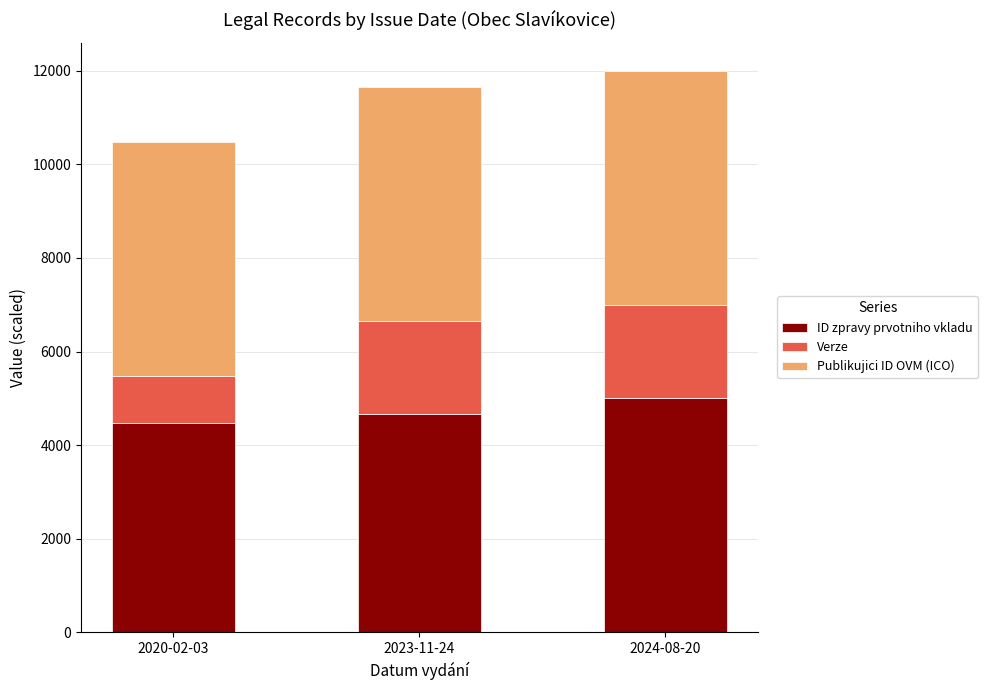

Reading right to left, list the values for the ID zpravy prvotniho vkladu series.

5000.0	4660.3	4469.8